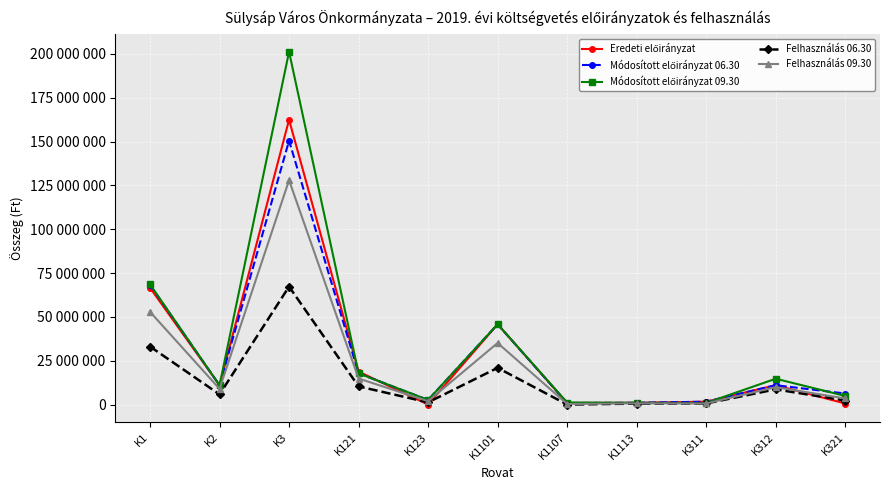

Rank the categories by Felhasználás 06.30 value from lowest to highest.

K1107, K1113, K311, K123, K321, K2, K312, K121, K1101, K1, K3